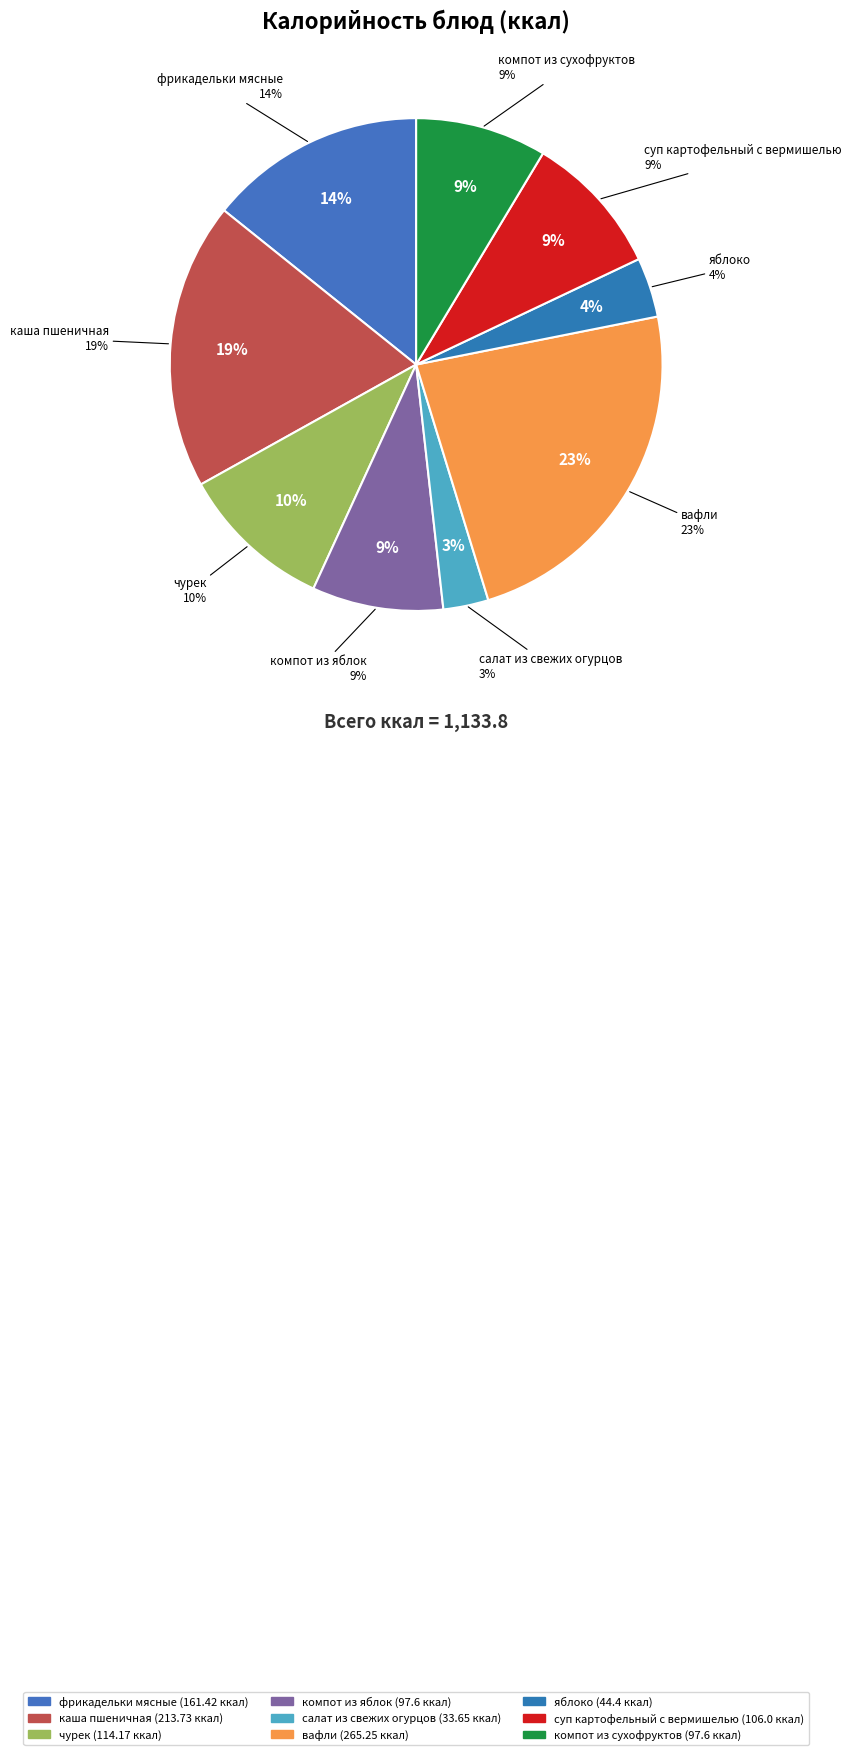

Rank the categories by value from lowest to highest.

салат из свежих огурцов, яблоко, компот из яблок, компот из сухофруктов, суп картофельный с вермишелью, чурек, фрикадельки мясные, каша пшеничная, вафли